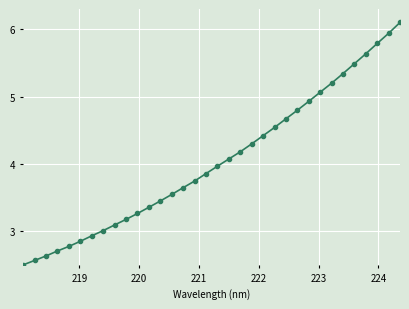

What is the value of the 34th point from the left?

6.1